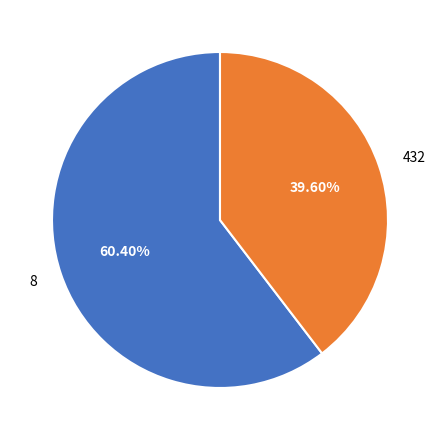

To the nearest percent, what is the difference between the largest and smallest slice percentages?

21%